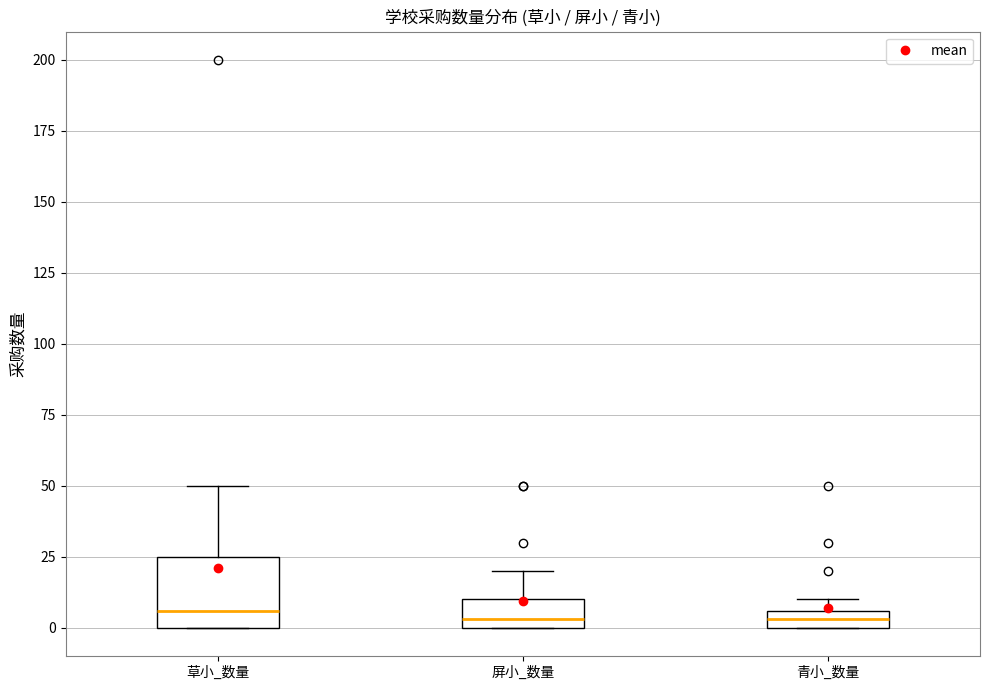

Comparing the boxes themselves (not the whiskers), which one is the tallest?

草小_数量